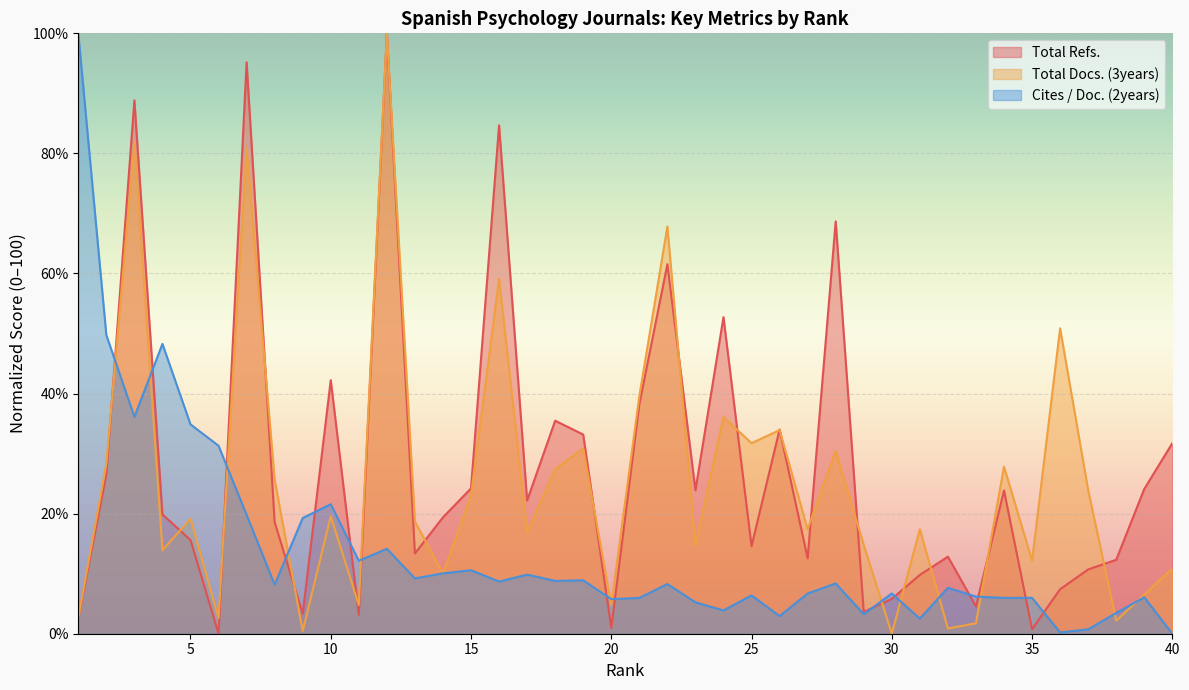

At which category does the chart reach its minimum across all series?

6